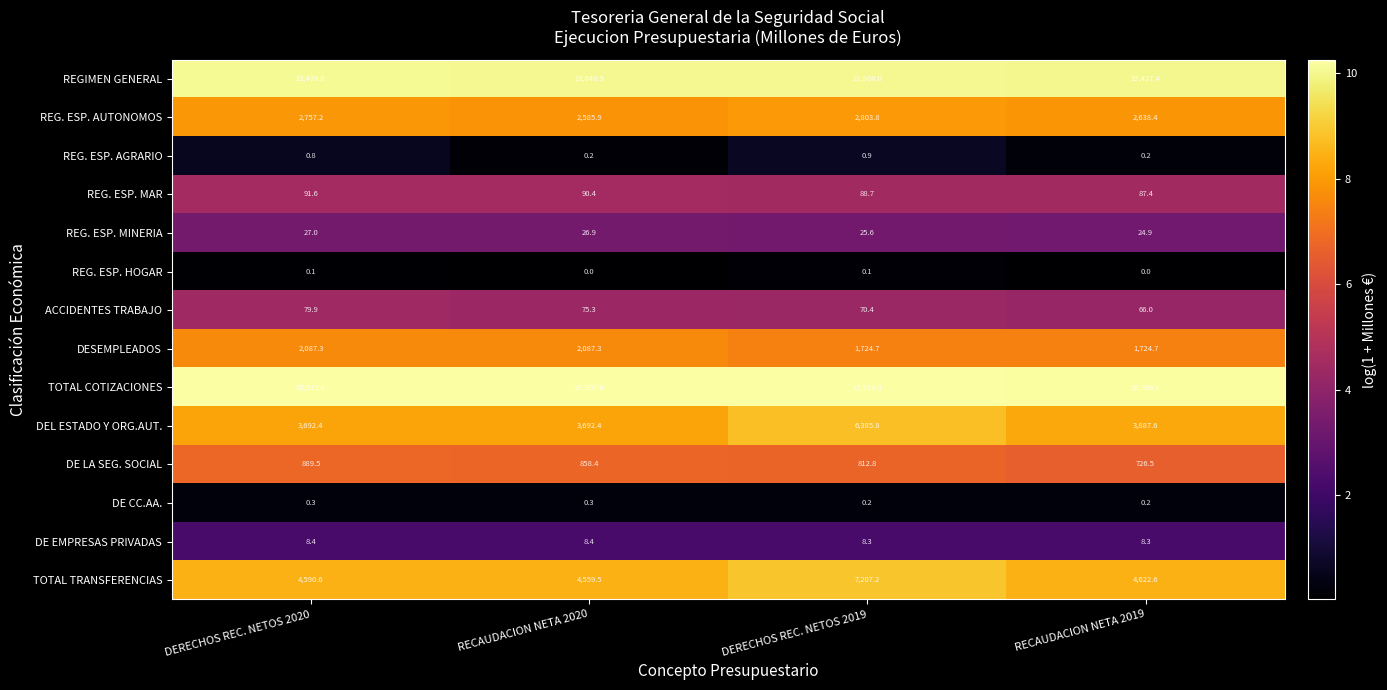

Which label corresponds to the largest value in the chart?

DERECHOS REC. NETOS 2020